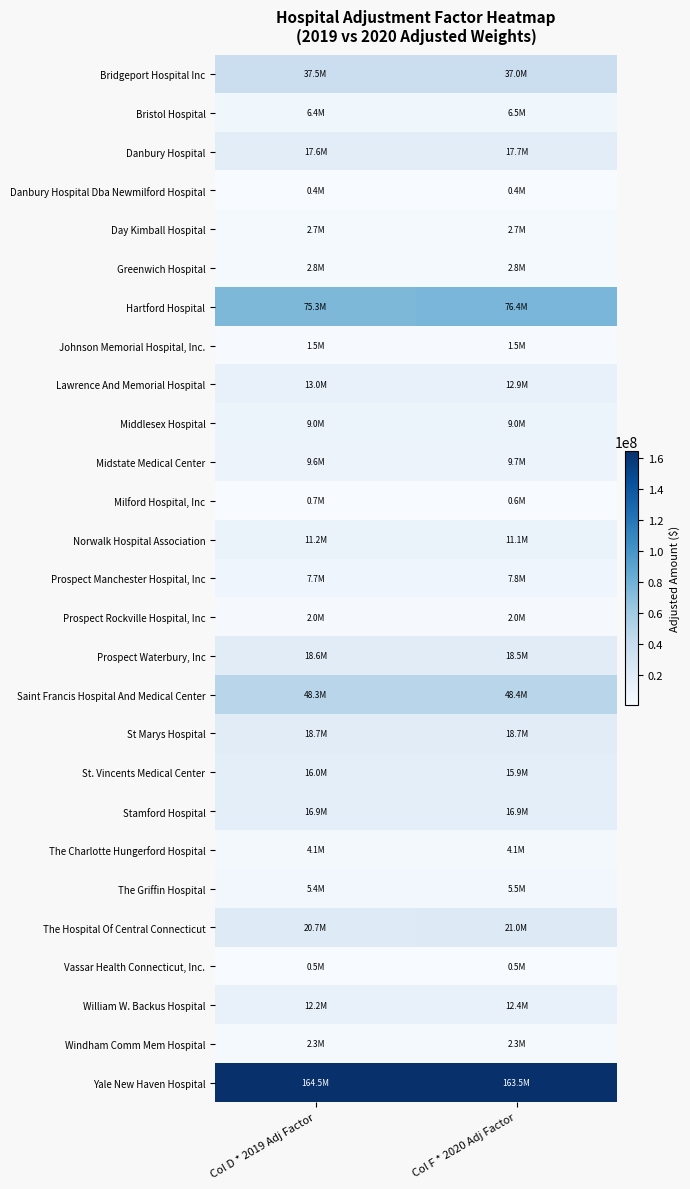

What is the spread (max minus min) of values at Col F * 2020 Adj Factor?

163138584.0